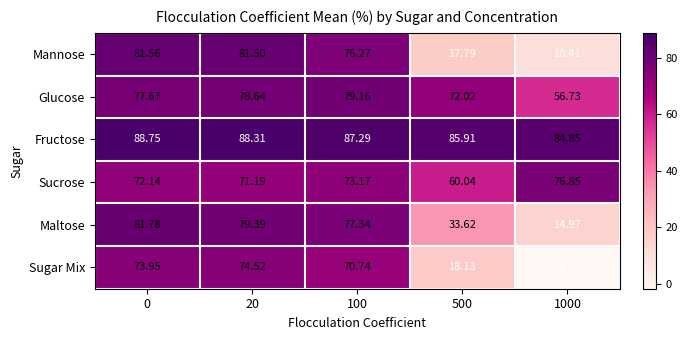

What is the total value across all series at 1000?

242.0